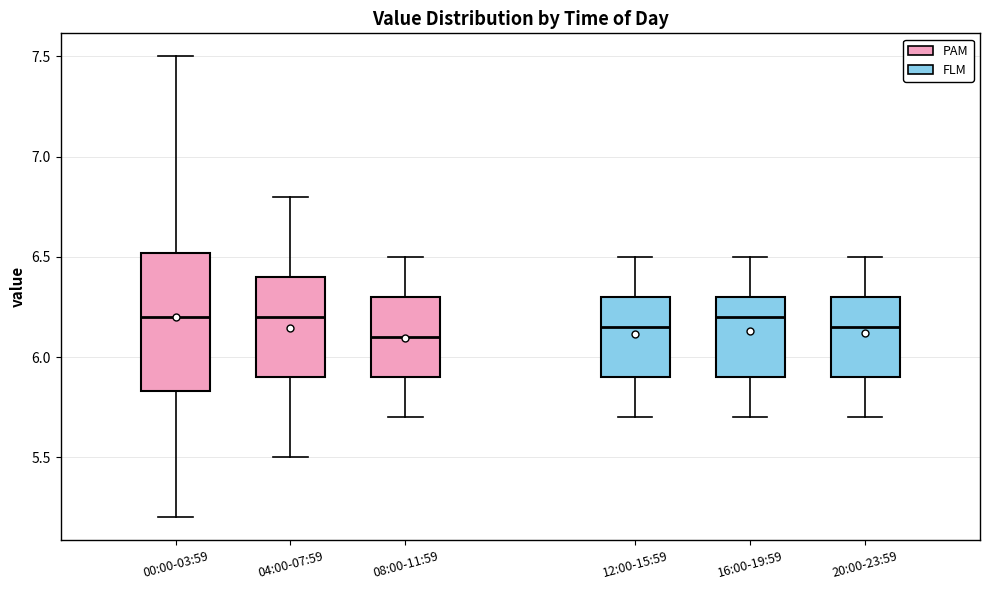

Where is the upper edge of the box for 20:00-23:59 on the y-axis? The values are not printed on the chart, so give them approximately, as read against the axis.

6.30